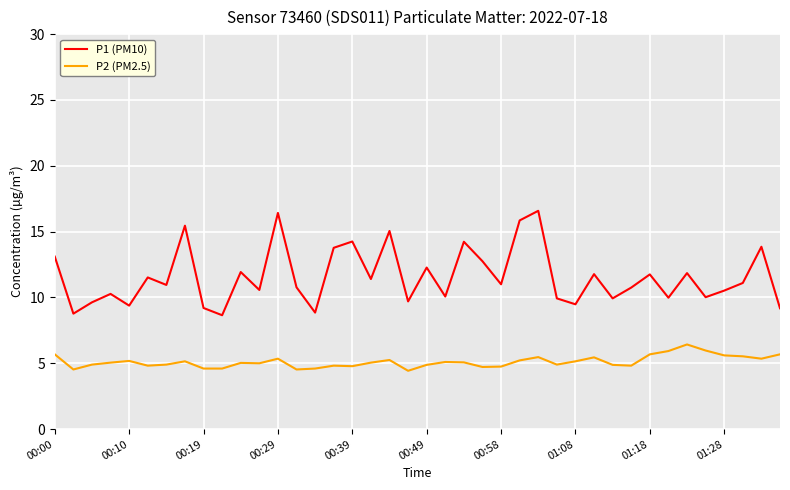

In P1 (PM10), how many points are higher than both neighbors (excluding endpoints)?

14